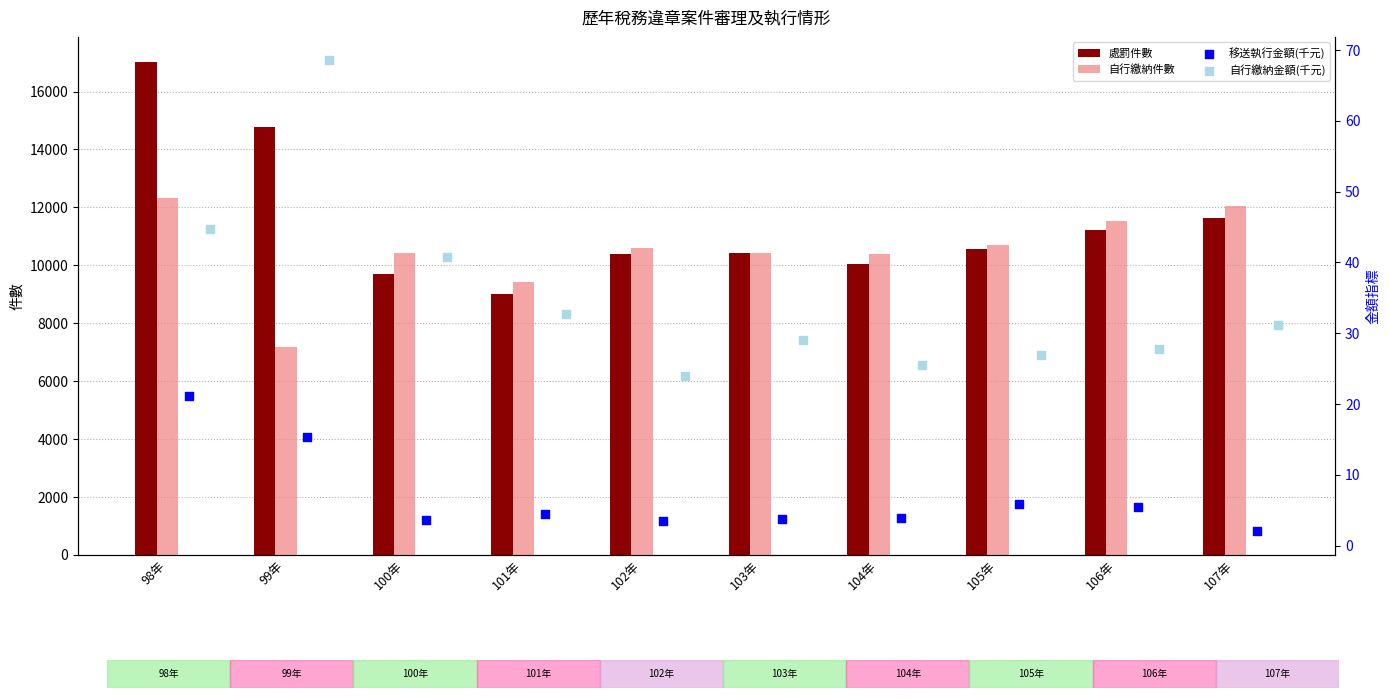

Which series contains the lowest Y value?

移送執行金額(千元)